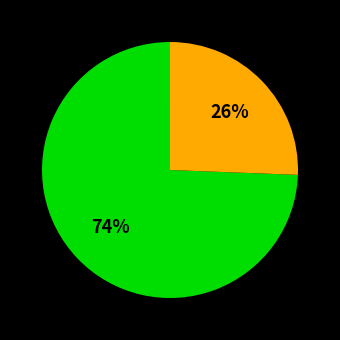

Does any single category account for the majority?

Yes